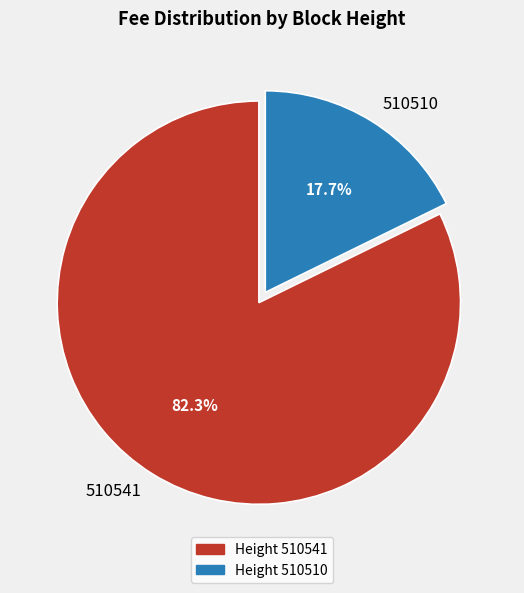

To the nearest percent, what is the difference between the largest and smallest slice percentages?

65%